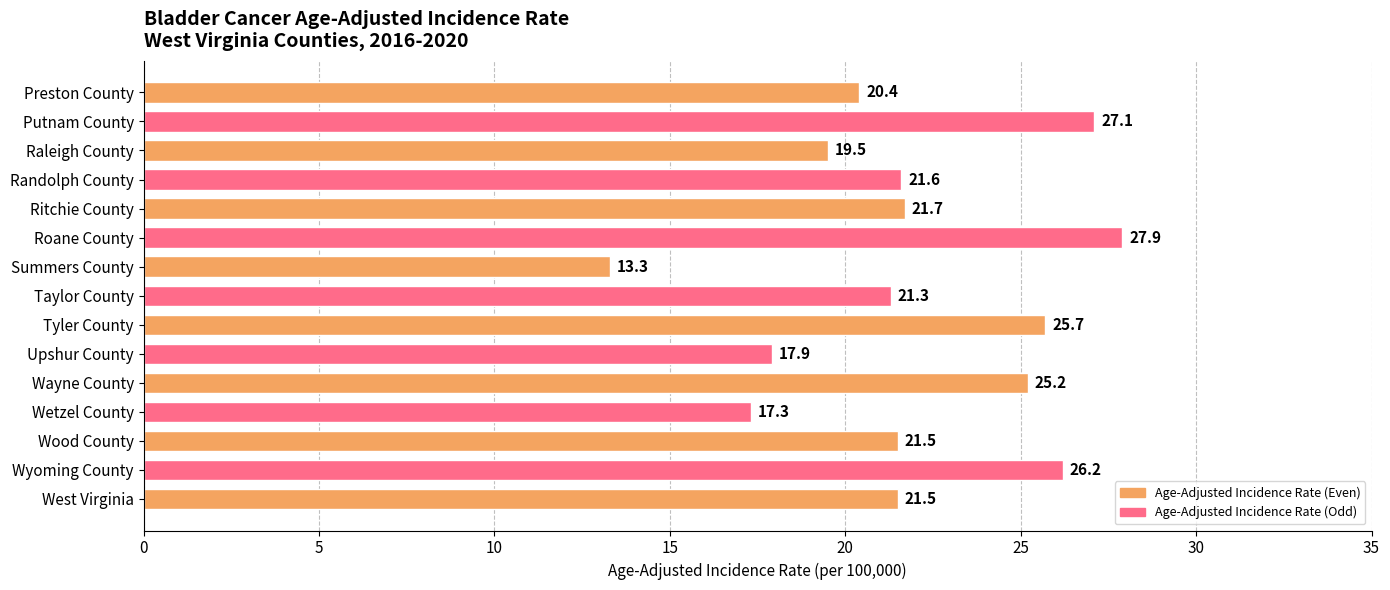

Is it true that the value at Tyler County is 35.7?

False